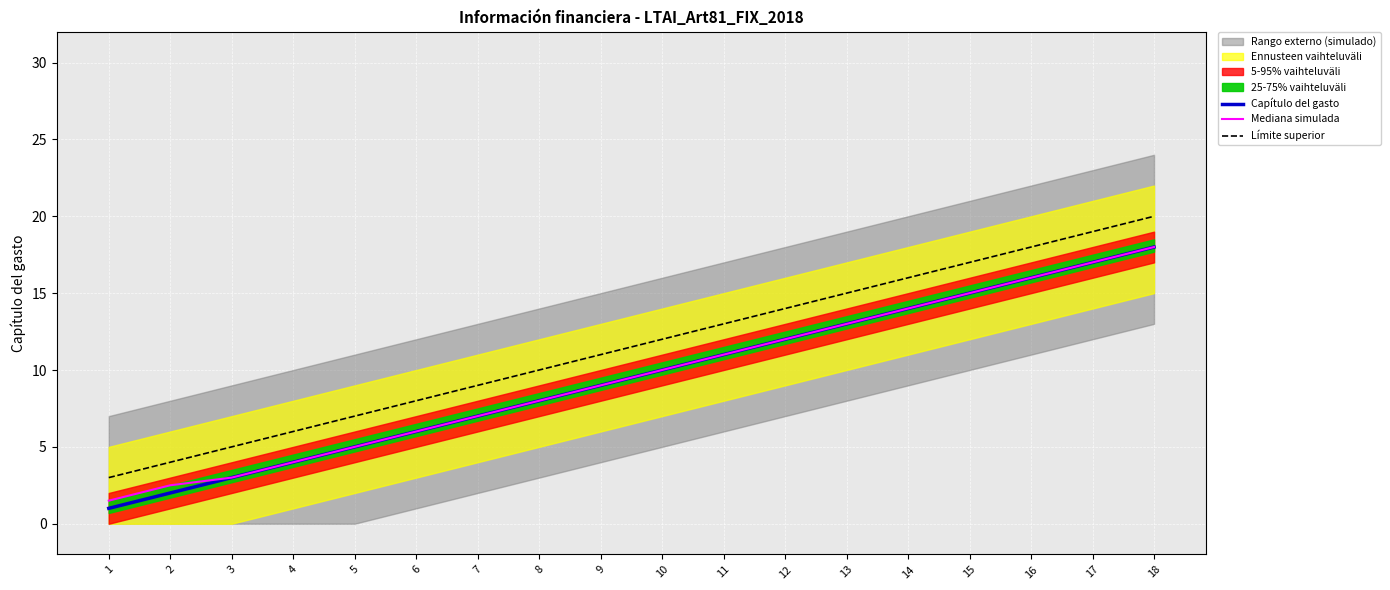

Reading left to right, transcribe all the data shown in this chart.

Capítulo del gasto: 1.0	2.0	3.0	4.0	5.0	6.0	7.0	8.0	9.0	10.0	11.0	12.0	13.0	14.0	15.0	16.0	17.0	18.0
Mediana simulada: 1.5	2.5	3.0	4.0	5.0	6.0	7.0	8.0	9.0	10.0	11.0	12.0	13.0	14.0	15.0	16.0	17.0	18.0
Límite superior: 3.0	4.0	5.0	6.0	7.0	8.0	9.0	10.0	11.0	12.0	13.0	14.0	15.0	16.0	17.0	18.0	19.0	20.0